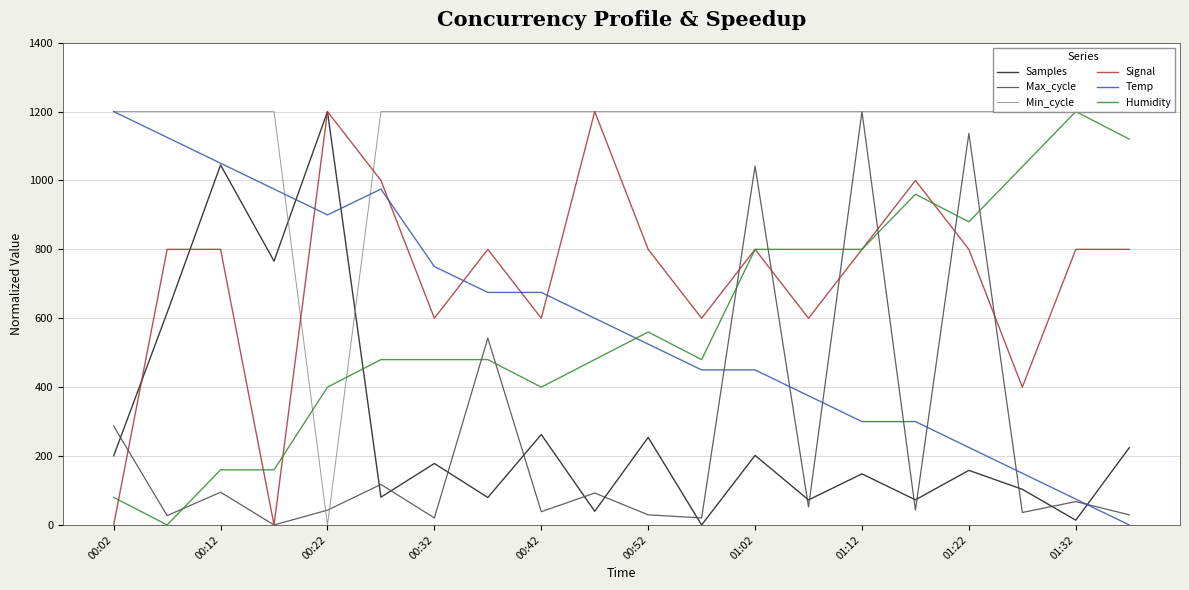

Is the value of Samples at 00:22 greater than the value of Temp at 01:32?

Yes